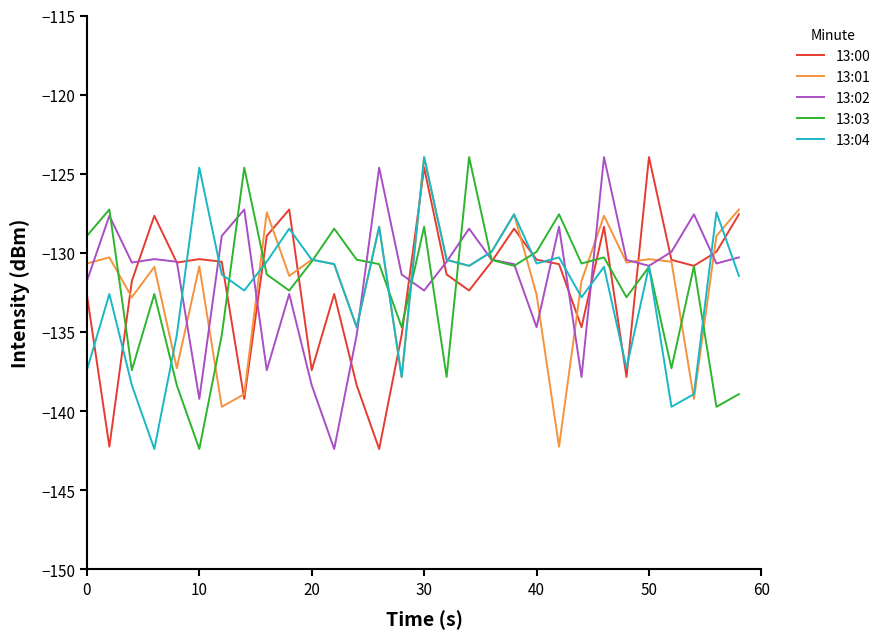

In 13:00, how many points are higher than both neighbors (excluding endpoints)?

8